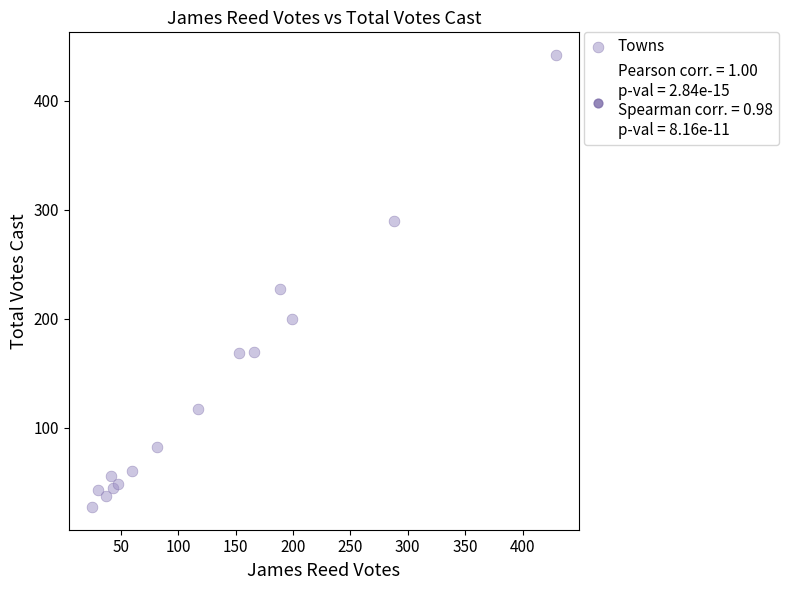

What is the range of Y values (max minus min)?

415